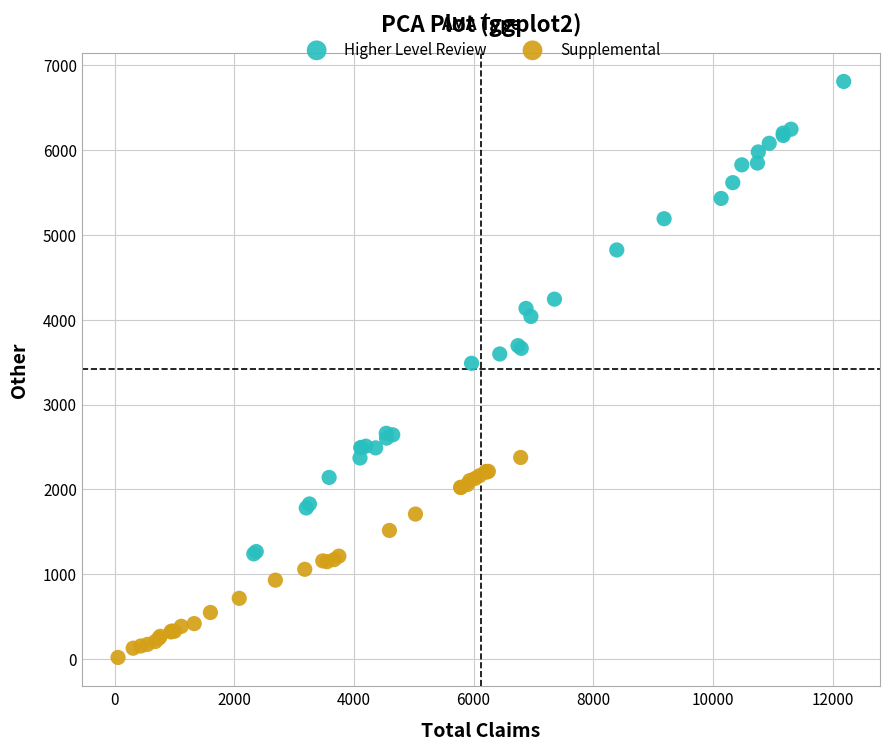

Which series contains the lowest Y value?

Supplemental